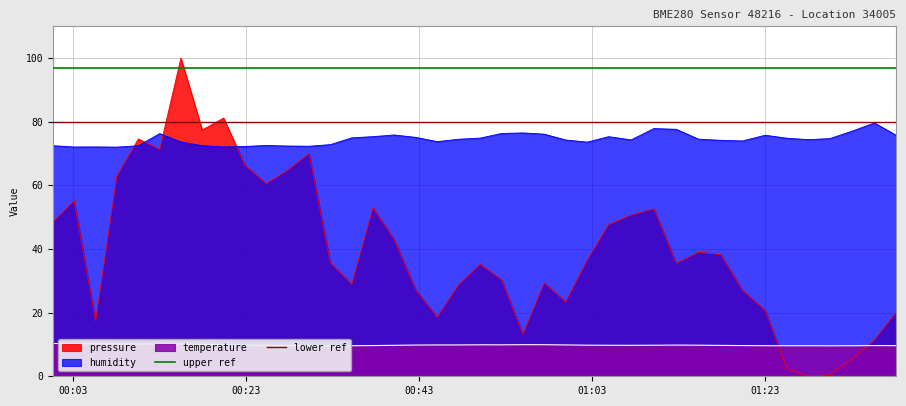

What is the lowest value of the humidity series?

72.0